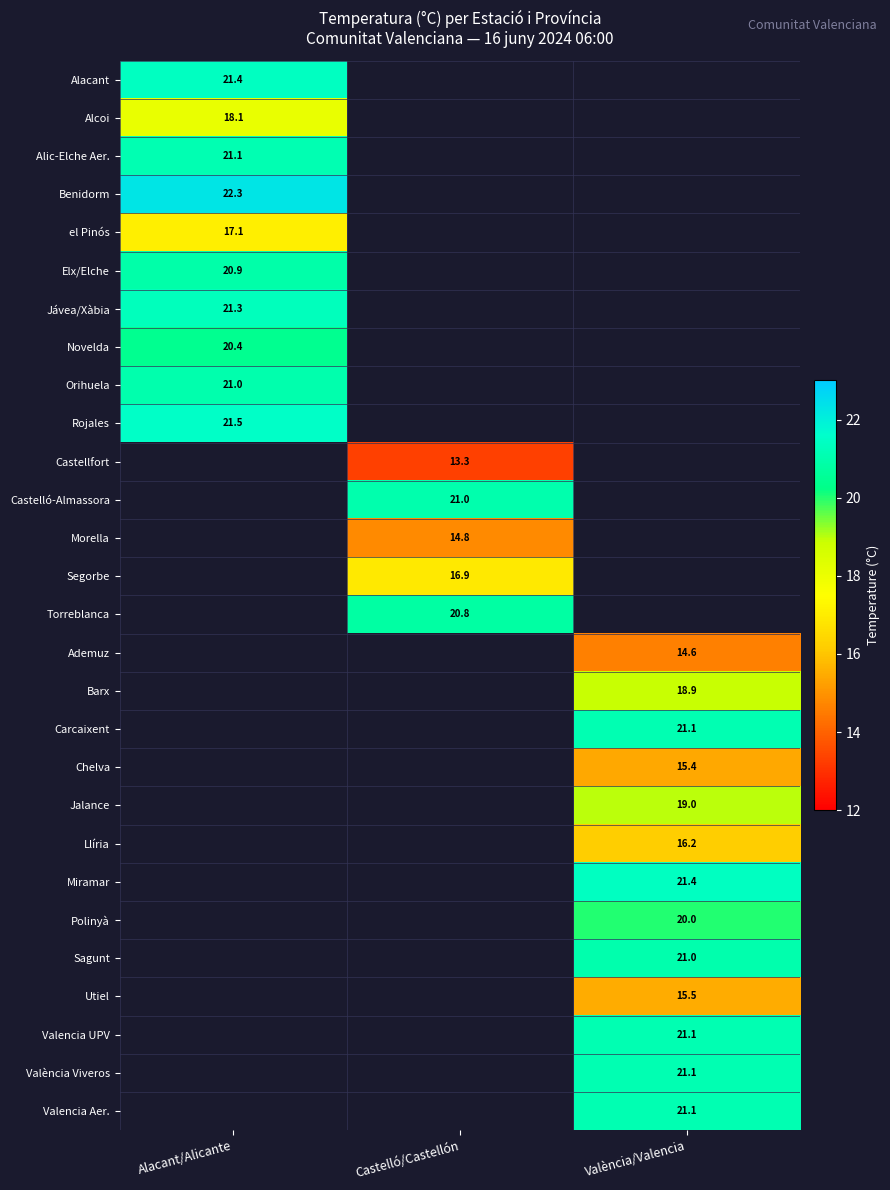

The Ademuz series shows 5.8 at València/Valencia. True or false?

False